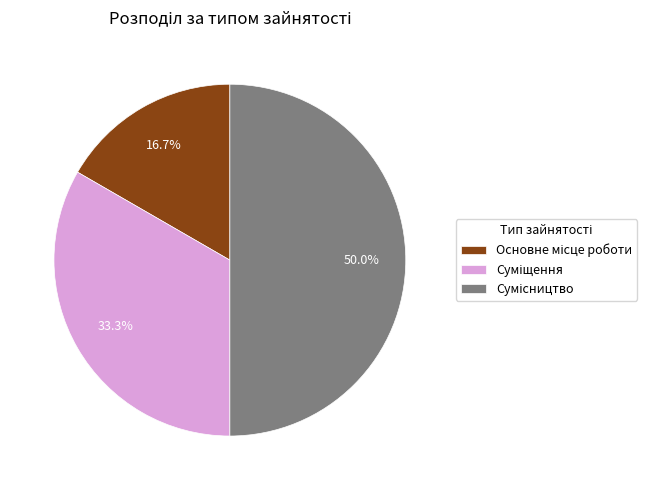

How many segments does this pie chart have?

3